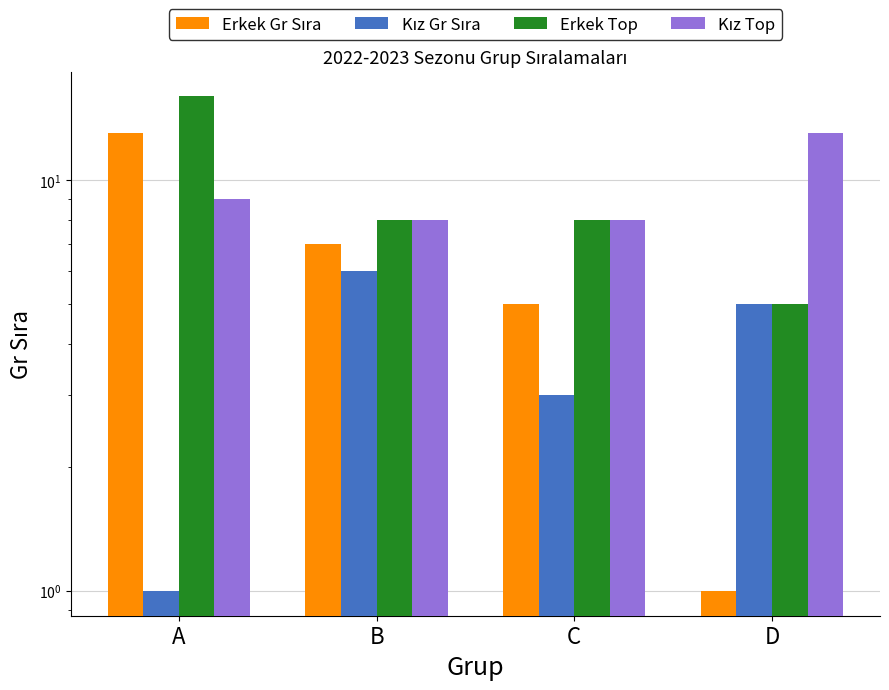

Where does the Kız Gr Sıra series first go above 5?

B